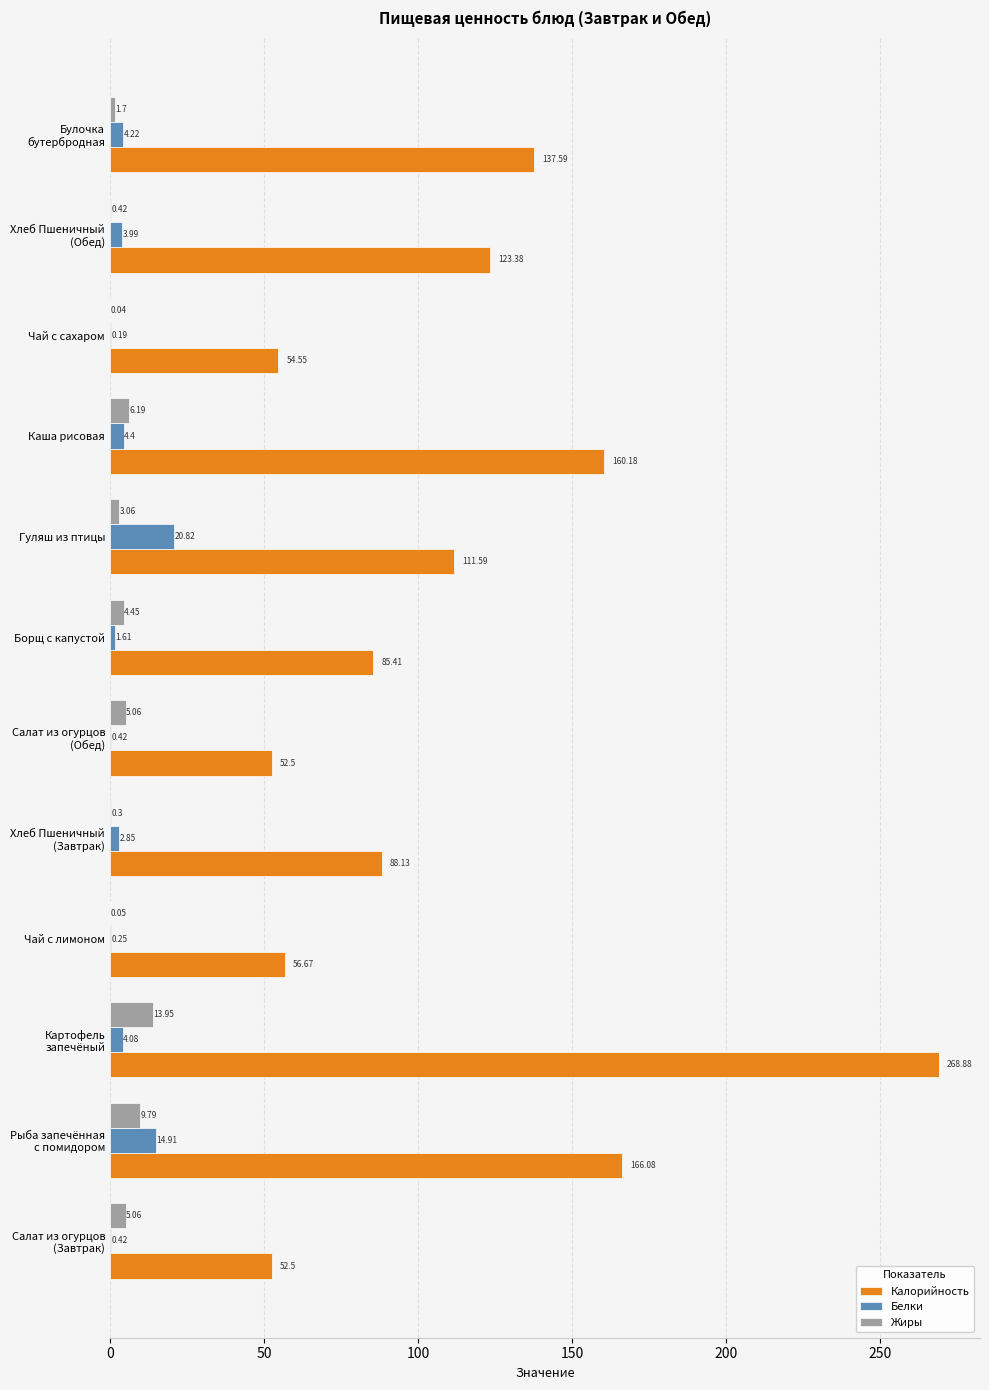

Which series has the largest total across all categories?

Калорийность